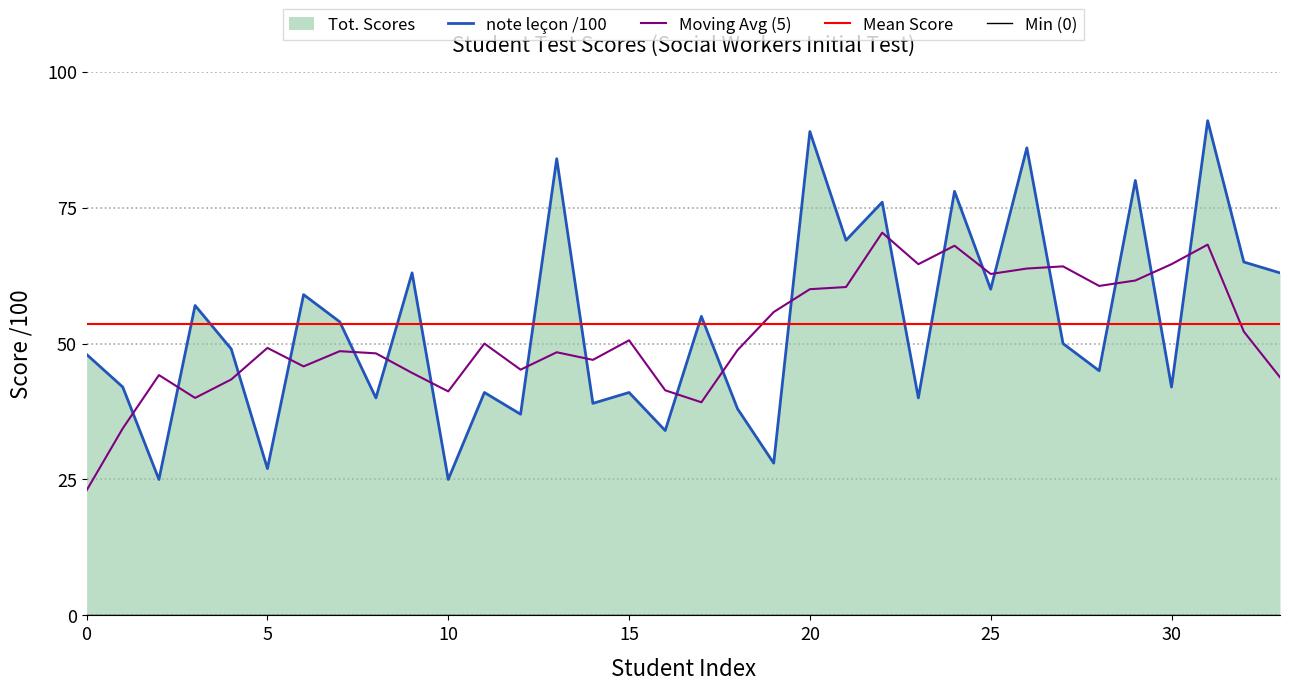

The Moving Avg (5) series shows 49.2 at 5. True or false?

True